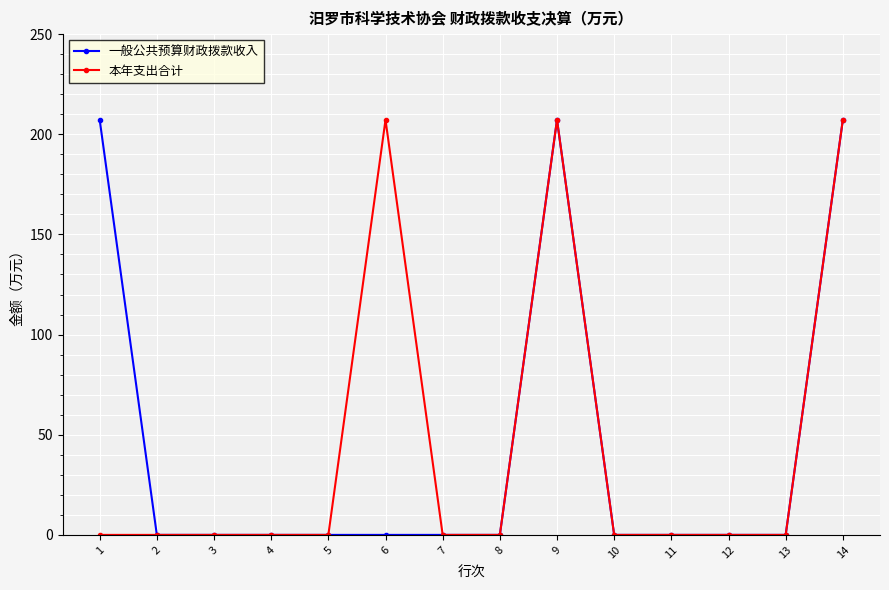

The value of 本年支出合计 at 11 is 111.0. True or false?

False